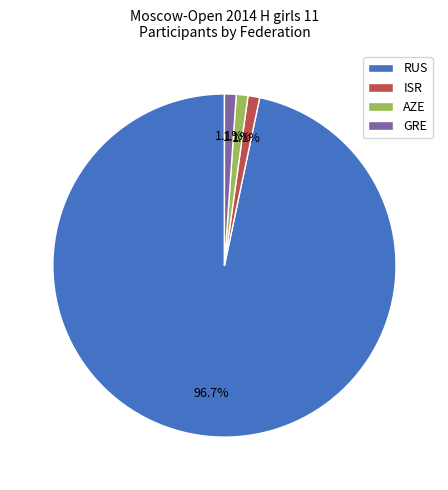

Which slice is the largest?

RUS